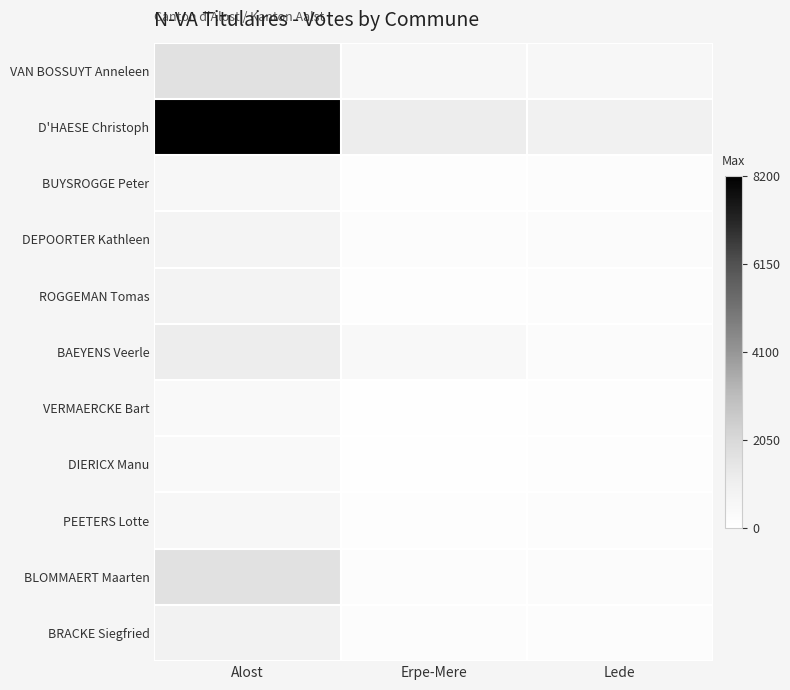

Reading left to right, list all the values displayed in this chart.

VAN BOSSUYT Anneleen: Alost=1688	Erpe-Mere=509	Lede=506
D'HAESE Christoph: Alost=8200	Erpe-Mere=1181	Lede=922
BUYSROGGE Peter: Alost=561	Erpe-Mere=137	Lede=173
DEPOORTER Kathleen: Alost=705	Erpe-Mere=185	Lede=227
ROGGEMAN Tomas: Alost=800	Erpe-Mere=134	Lede=190
BAEYENS Veerle: Alost=1164	Erpe-Mere=440	Lede=281
VERMAERCKE Bart: Alost=388	Erpe-Mere=94	Lede=134
DIERICX Manu: Alost=378	Erpe-Mere=88	Lede=134
PEETERS Lotte: Alost=550	Erpe-Mere=127	Lede=174
BLOMMAERT Maarten: Alost=1677	Erpe-Mere=214	Lede=242
BRACKE Siegfried: Alost=888	Erpe-Mere=199	Lede=214